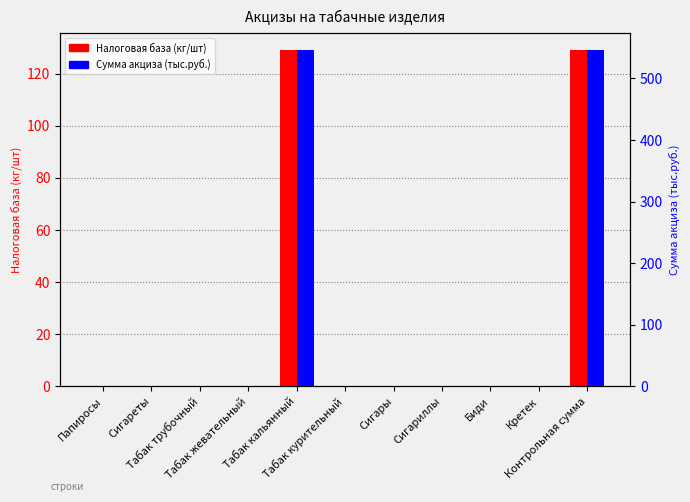

Rank the categories by Сумма акциза (тыс.руб.) value from highest to lowest.

Табак кальянный, Контрольная сумма, Папиросы, Сигареты, Табак трубочный, Табак жевательный, Табак курительный, Сигары, Сигариллы, Биди, Кретек